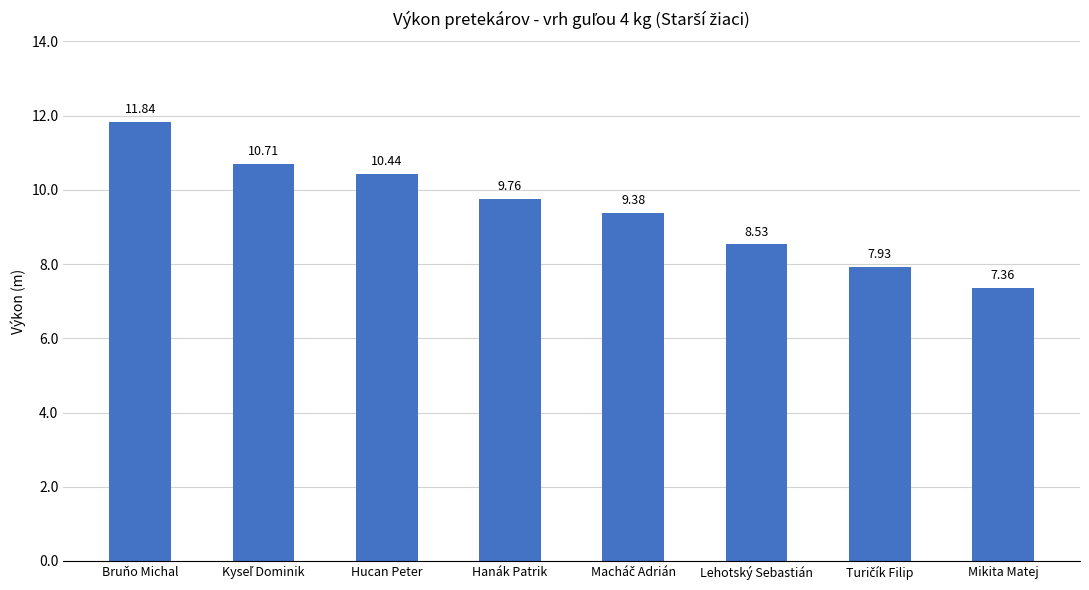

How many data points does each series have?

8